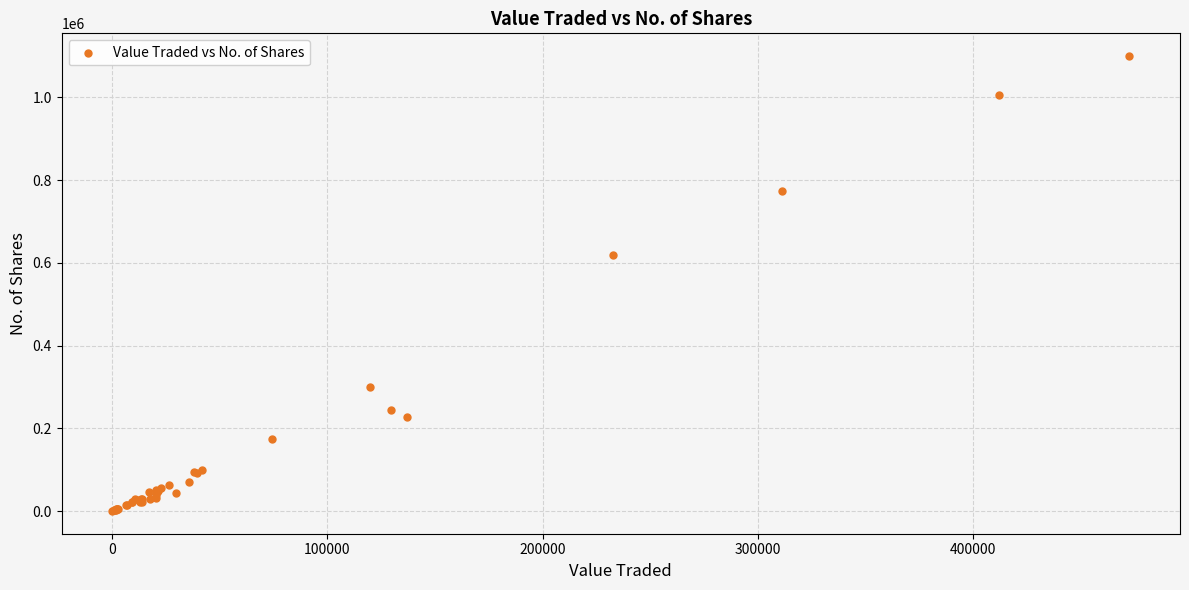

What Y value in the scatter plot is closest to 550141?

618807